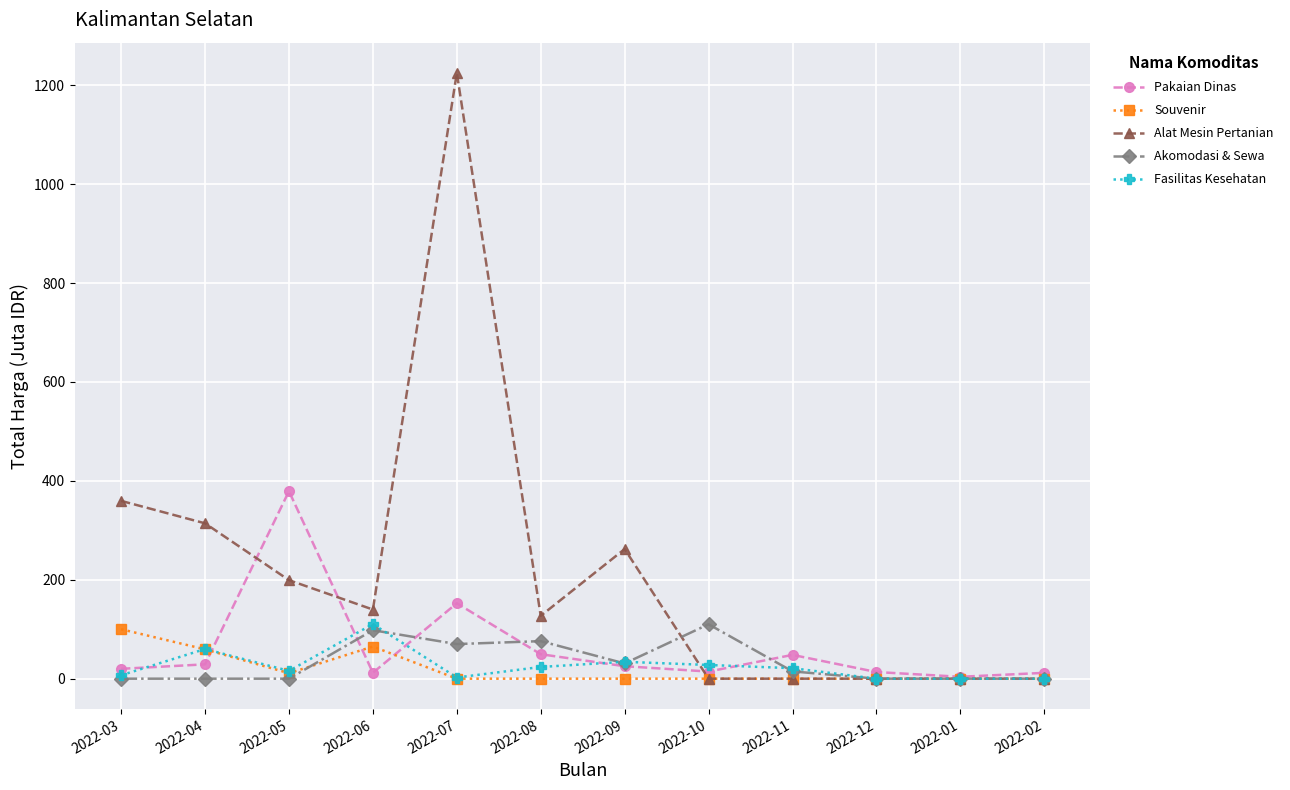

At which label is Alat Mesin Pertanian closest to 612?

2022-03